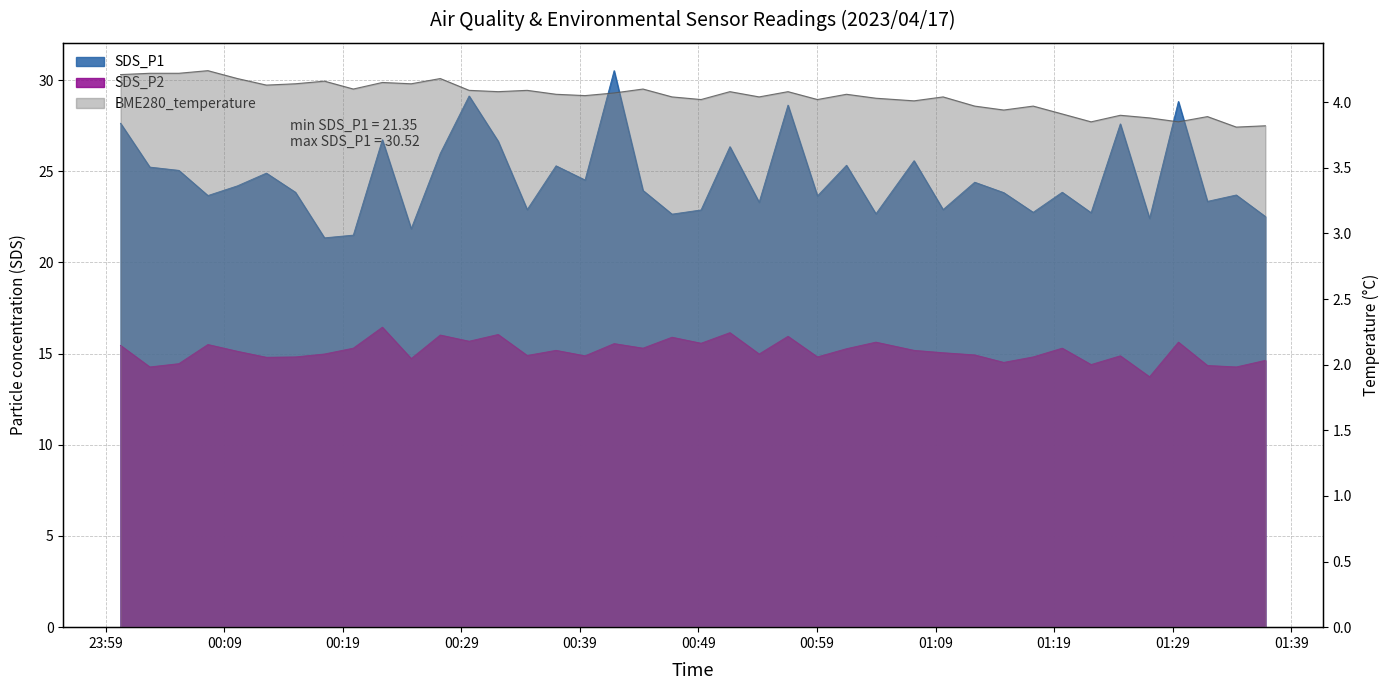

True or false: BME280_temperature has a value of 4.1 at 2023/04/17 00:56:33.

True